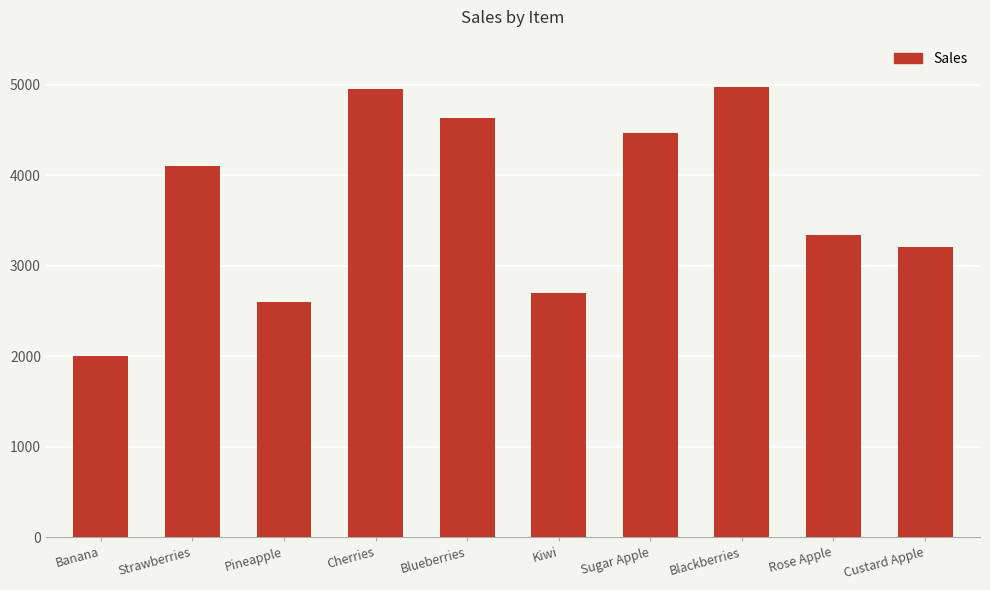

Reading left to right, what are all the values shown in this chart?

Banana=2003	Strawberries=4106	Pineapple=2602	Cherries=4954	Blueberries=4630	Kiwi=2700	Sugar Apple=4467	Blackberries=4978	Rose Apple=3342	Custard Apple=3208